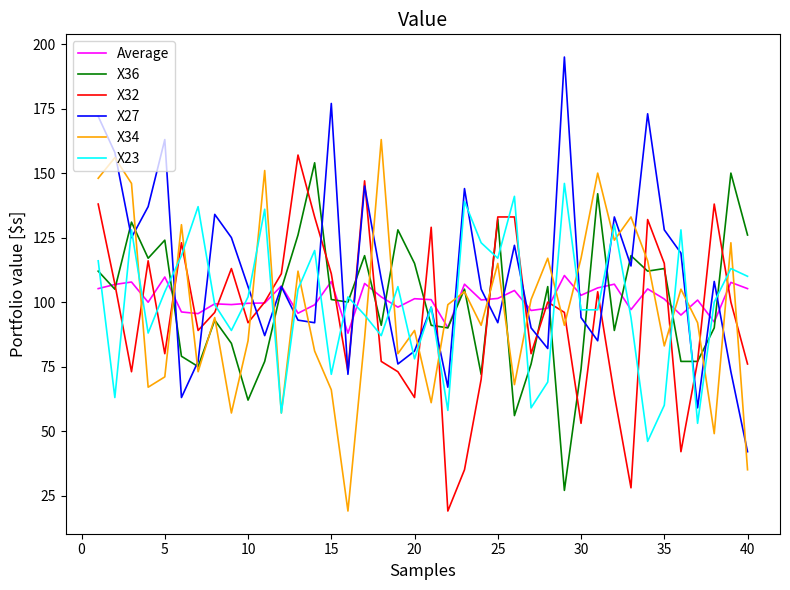

Which series has the largest total across all categories?

X27